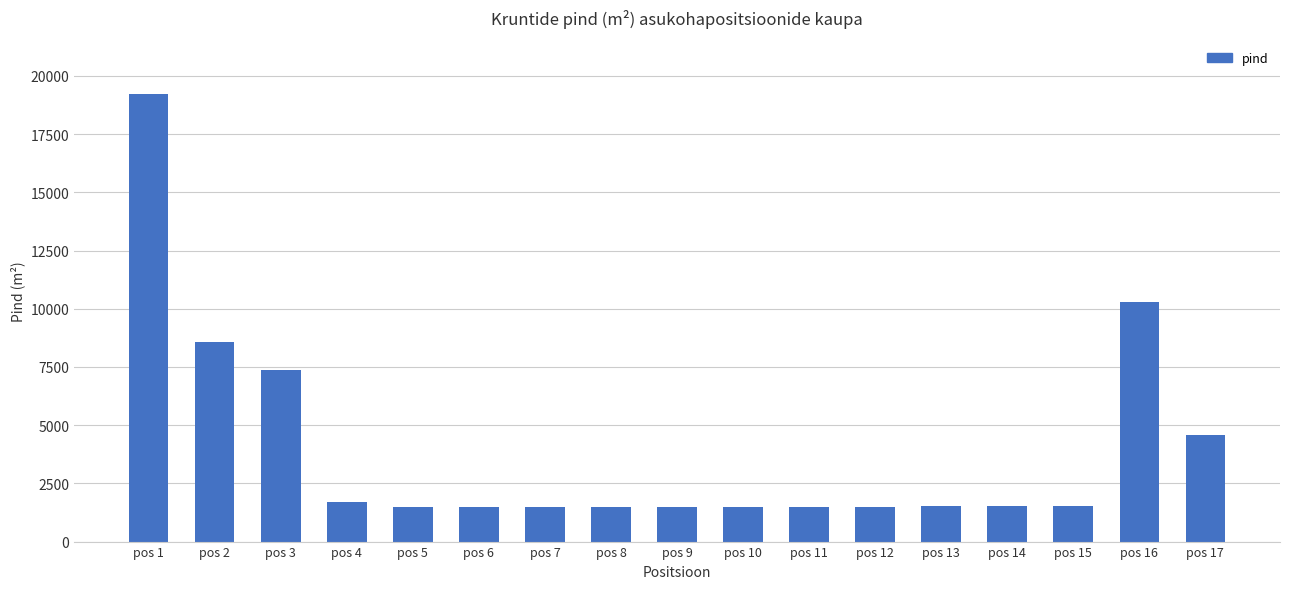

What is the average value?

4021